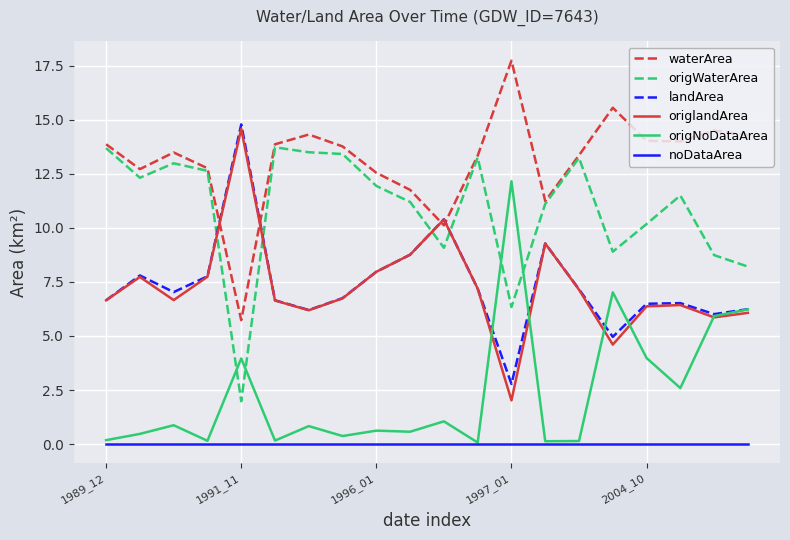

Which series has the widest spread of values?

origlandArea